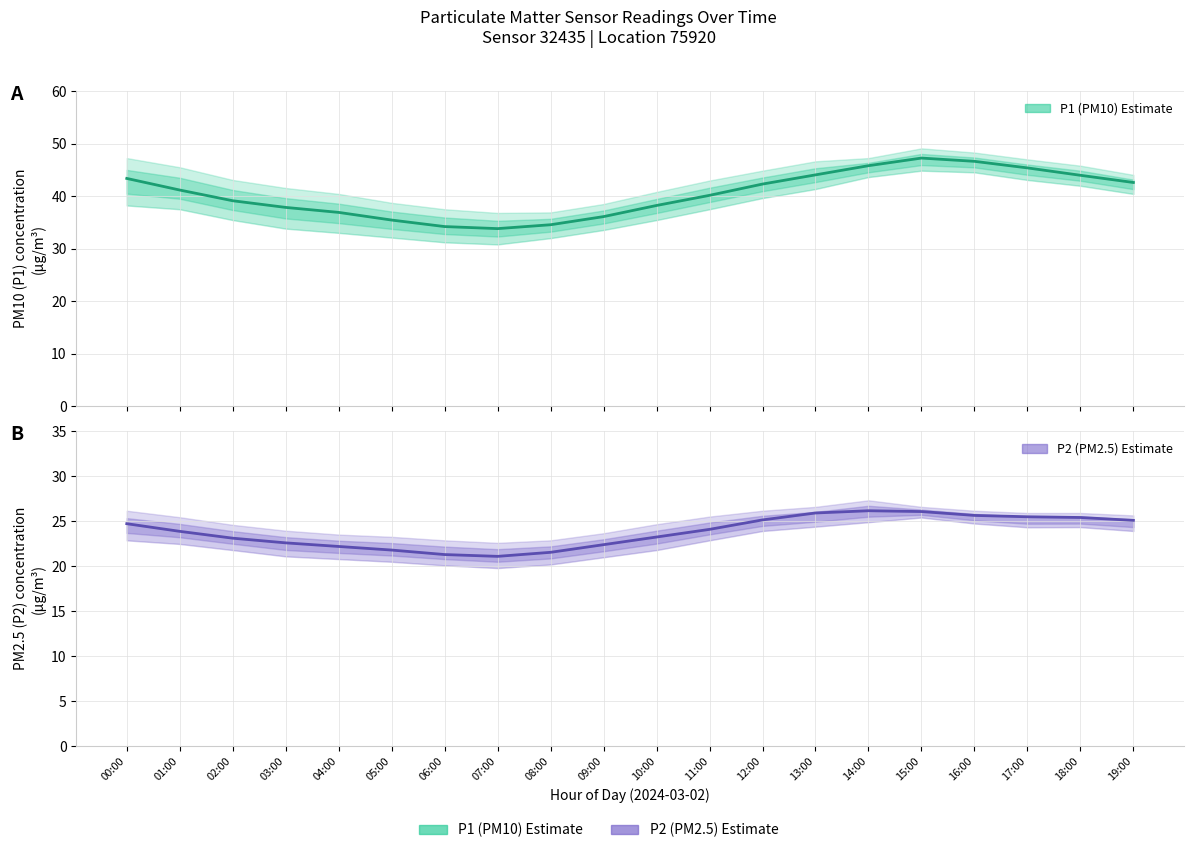

What is the label of the 8th point from the left?

07:00